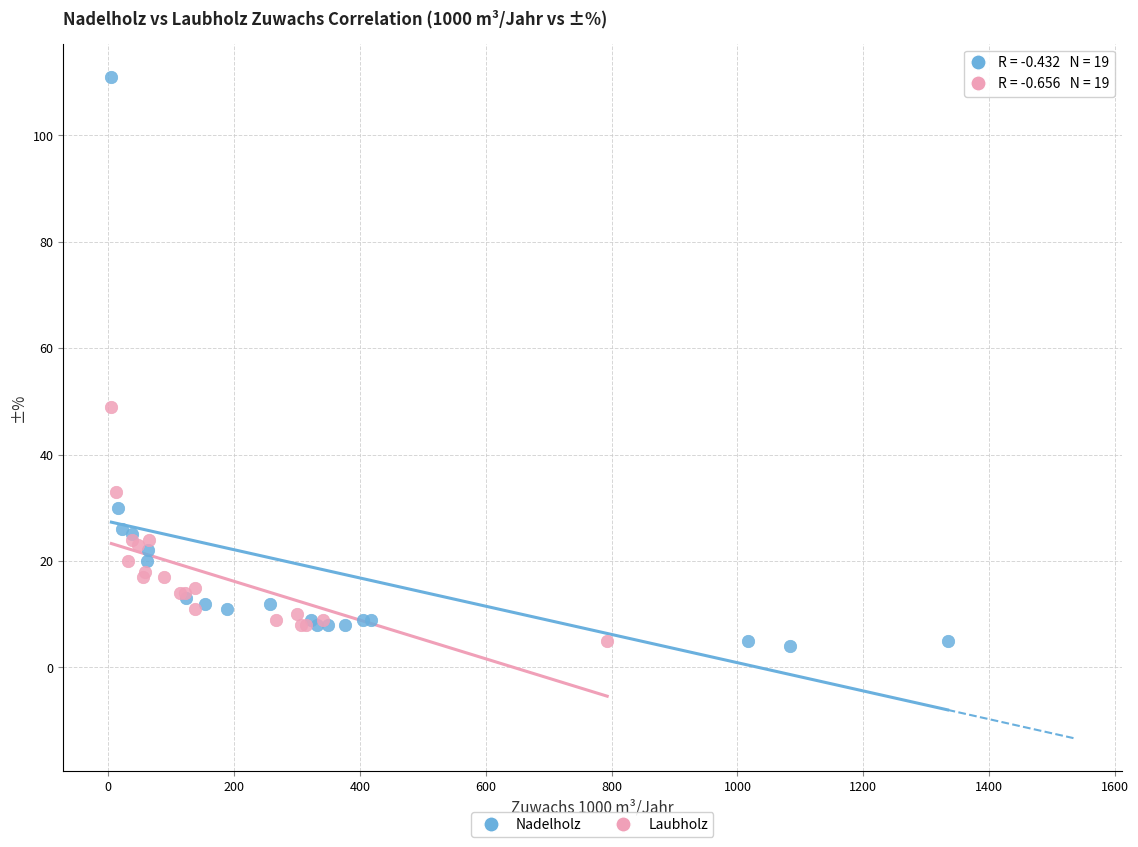

Which series has the largest Y range (max minus min)?

Nadelholz